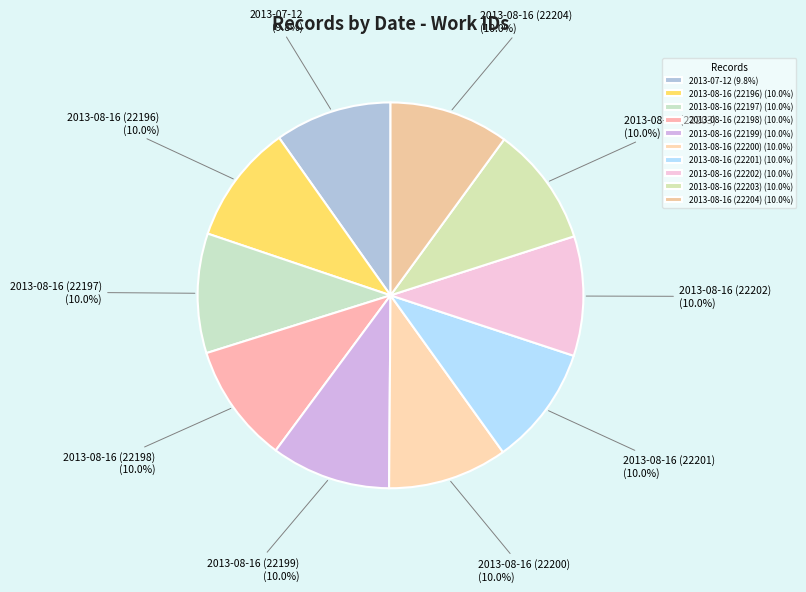

Is there any slice that represents more than half of the pie?

No